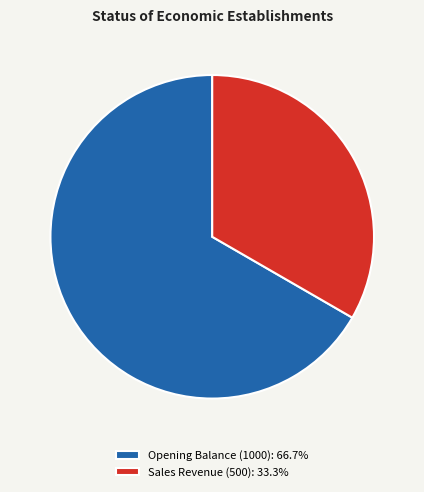

Which category accounts for the majority?

Opening Balance